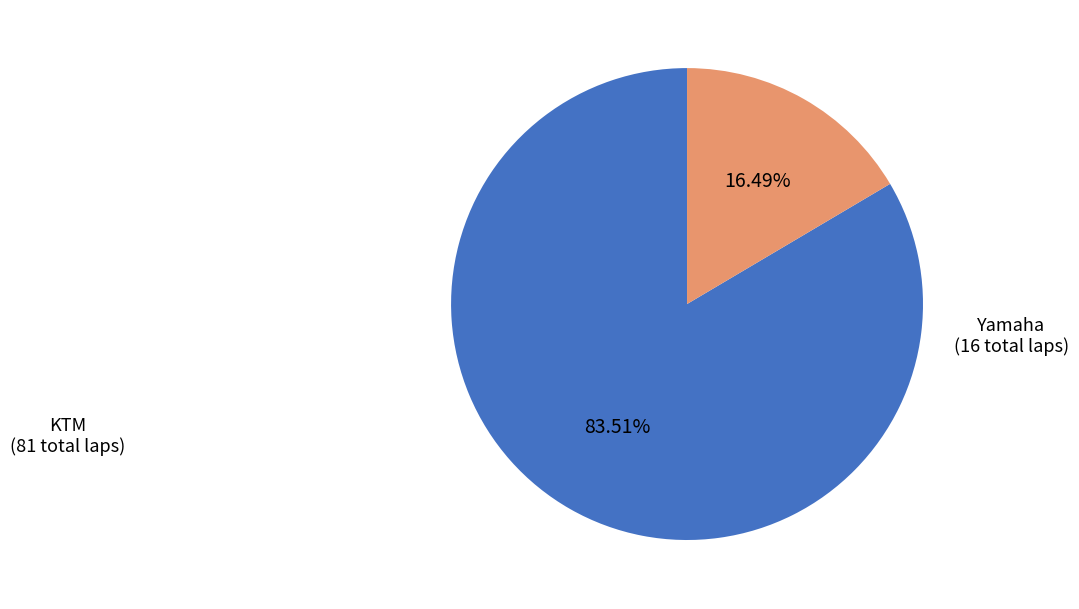

To the nearest percent, what is the average slice percentage?

50%